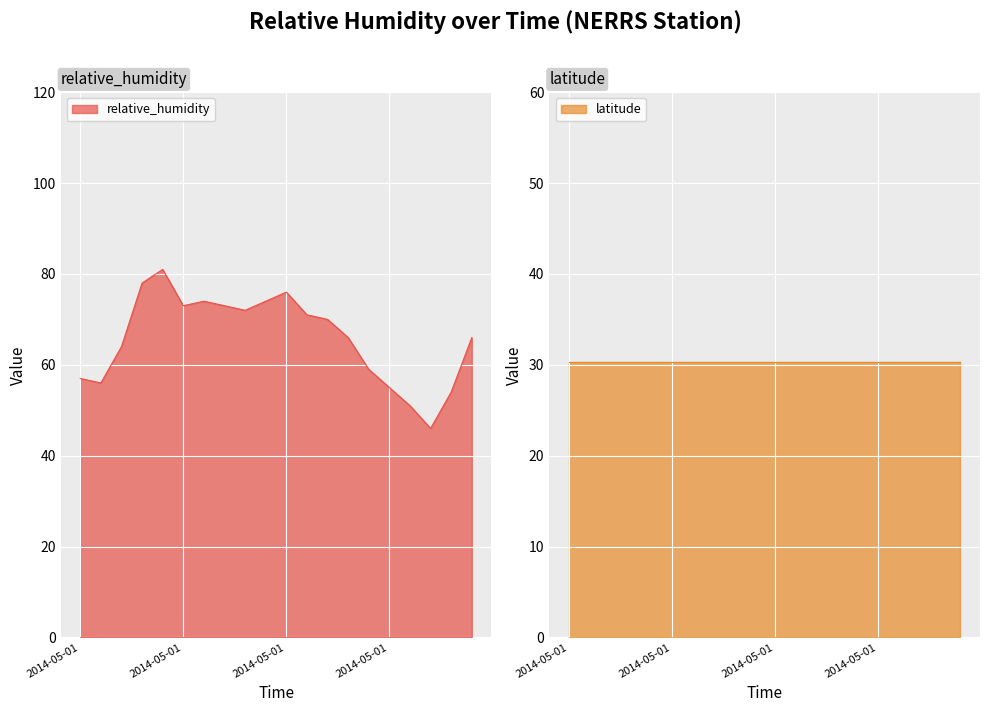

What is the label of the 14th point from the right?

2014-05-01T07:45